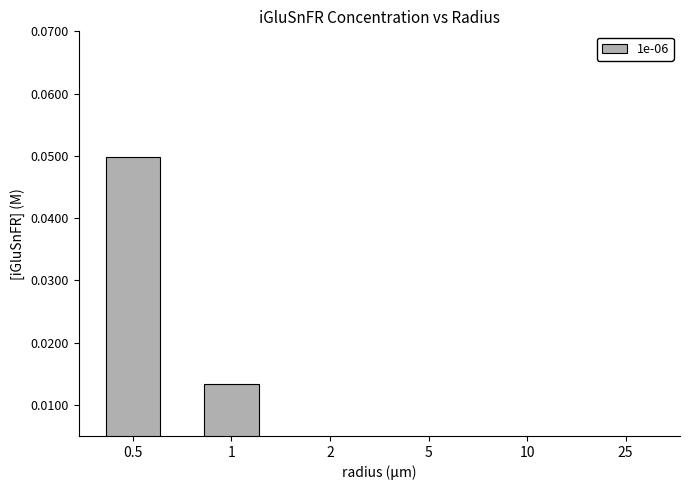

What position from the right is 0.5?

6